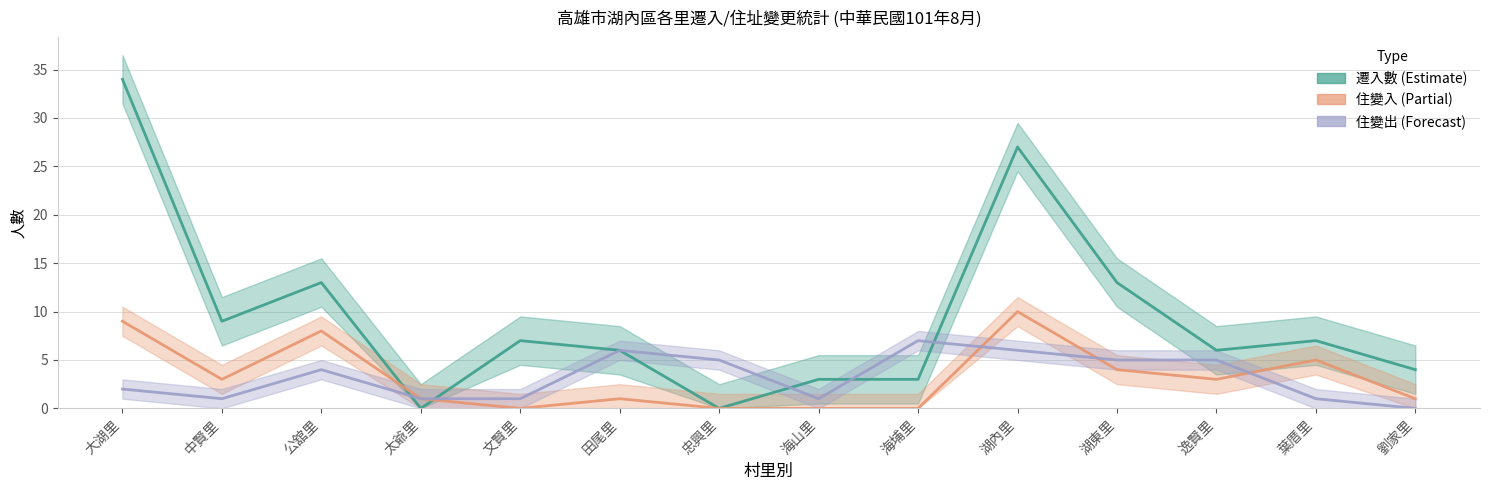

At how many categories does at least one series exceed 19?

2